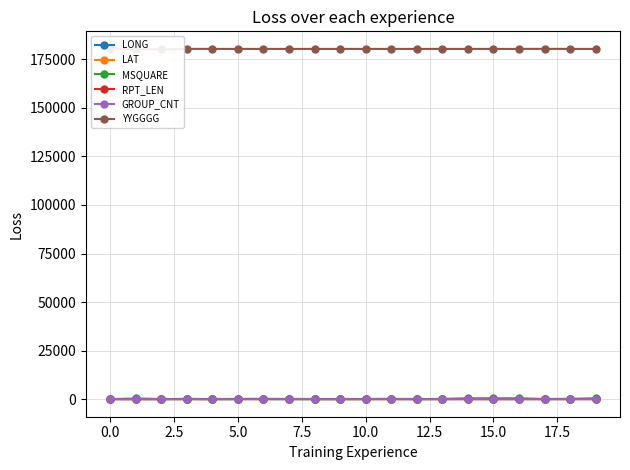

Reading left to right, what are all the values shown in this chart?

LONG: 76.3	45.7	56.7	162.9	66.4	118.4	158.0	75.7	96.1	114.0	124.2	142.4	113.6	87.0	174.4	174.5	175.1	83.5	132.7	174.4
LAT: 25.7	25.0	25.6	37.5	17.9	33.0	23.3	36.3	28.2	12.9	25.9	37.7	13.1	48.5	41.2	41.2	41.6	24.5	52.5	41.2
MSQUARE: 80.0	376.0	103.0	125.0	43.0	120.0	88.0	116.0	82.0	61.0	96.0	130.0	61.0	153.0	462.0	462.0	462.0	81.0	194.0	462.0
RPT_LEN: 94.0	101.0	94.0	95.0	128.0	129.0	131.0	128.0	128.0	94.0	106.0	106.0	106.0	93.0	76.0	64.0	70.0	109.0	87.0	82.0
GROUP_CNT: 14.0	15.0	14.0	14.0	20.0	20.0	20.0	20.0	20.0	14.0	16.0	16.0	16.0	14.0	11.0	9.0	10.0	16.0	13.0	12.0
YYGGGG: 180330.0	180330.0	180000.0	180330.0	180300.0	180300.0	180300.0	180300.0	180300.0	180300.0	180300.0	180300.0	180300.0	180300.0	180300.0	180300.0	180300.0	180333.0	180300.0	180300.0